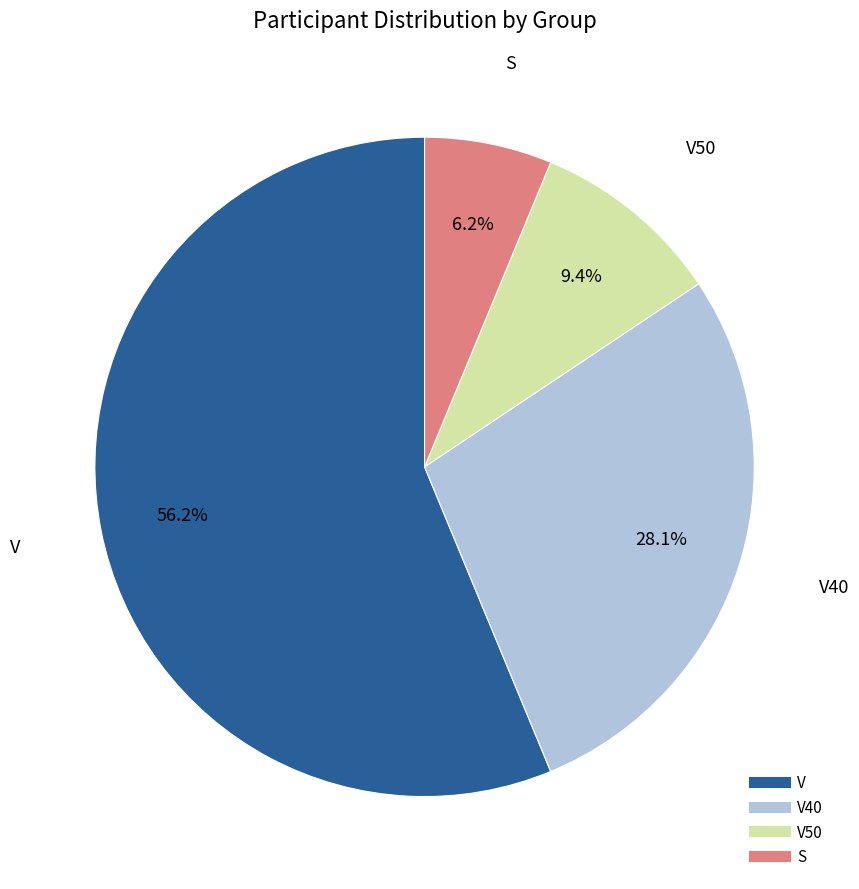

Is there any slice that represents more than half of the pie?

Yes